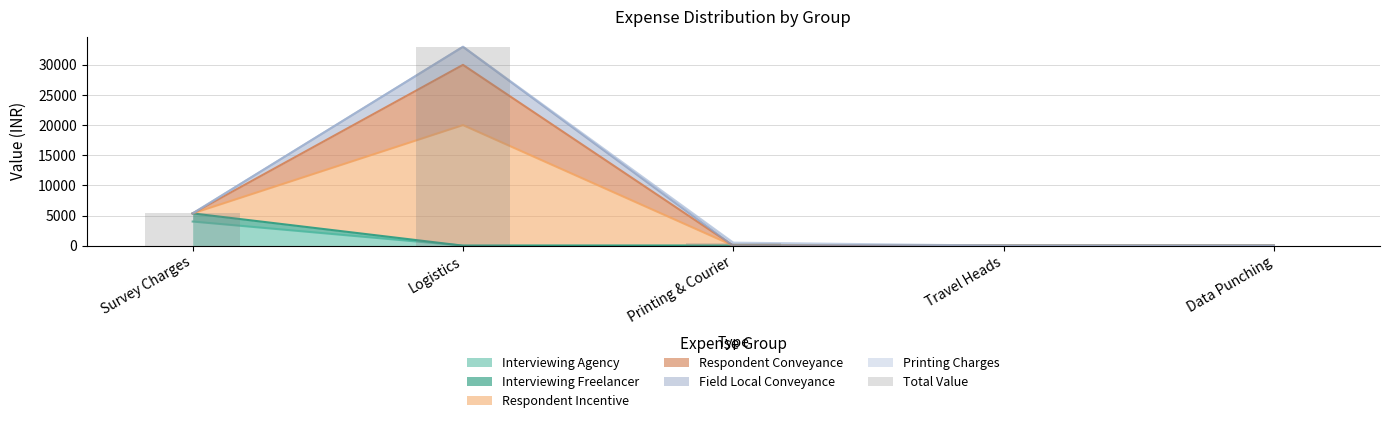

Where is the data nearest to the value 16500?

Survey Charges